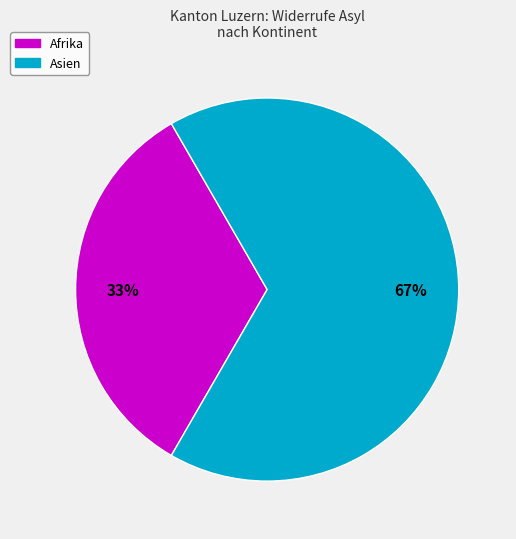

To the nearest percent, what is the average slice percentage?

50%